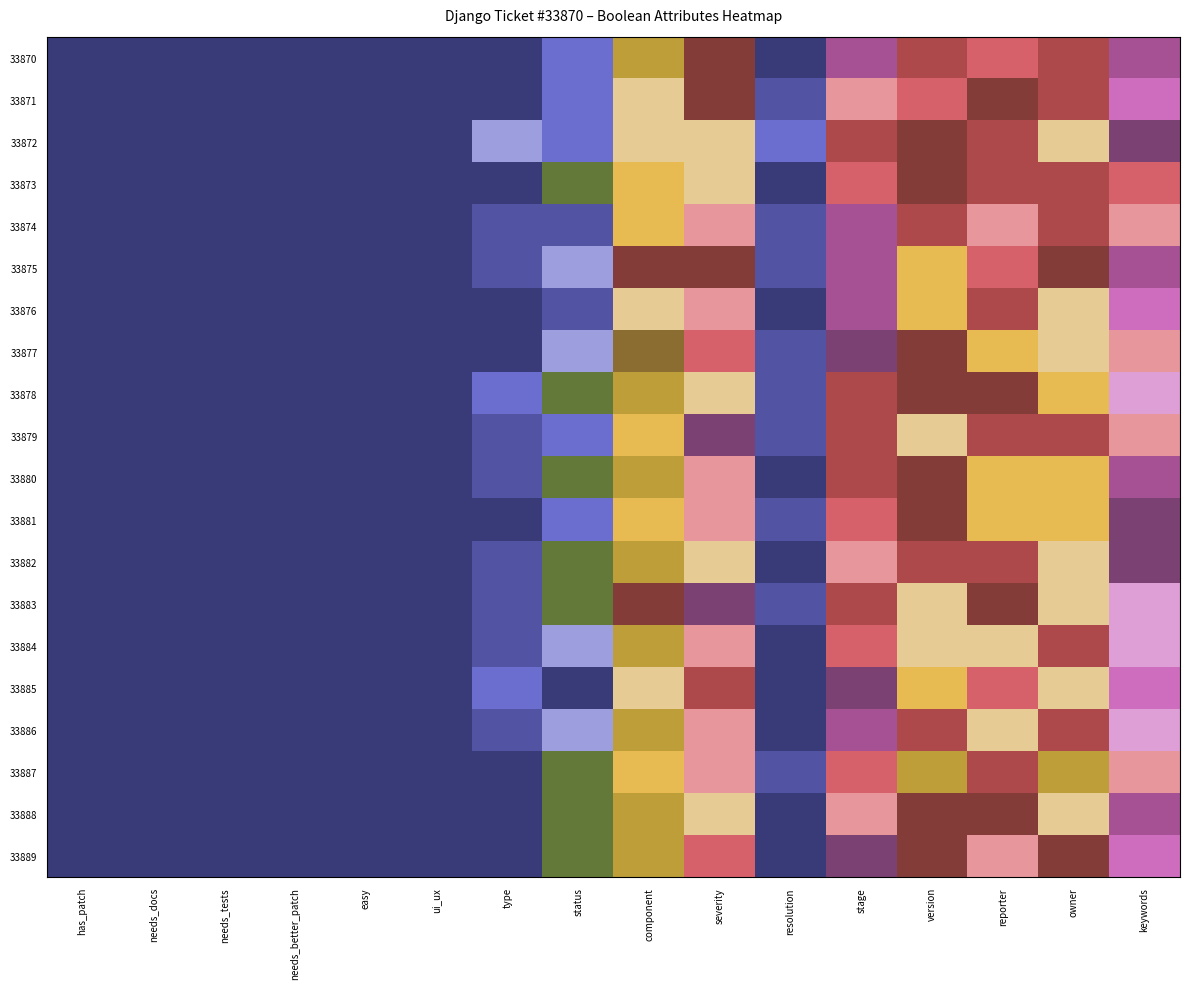

At how many categories does at least one series exceed 0?

10